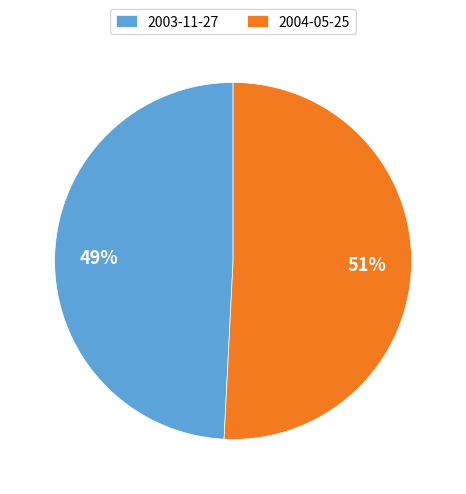

The 2004-05-25 slice represents 51% of the pie. True or false?

True